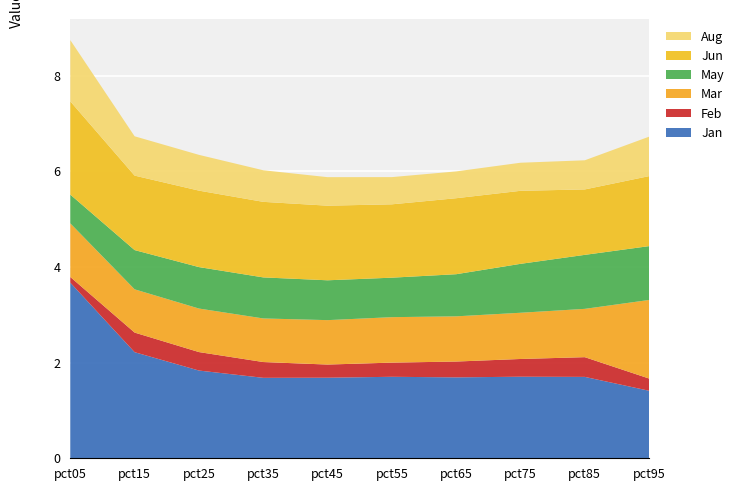

Reading left to right, list all the values displayed in this chart.

Jan: pct05=3.7	pct15=2.2	pct25=1.8	pct35=1.7	pct45=1.7	pct55=1.7	pct65=1.7	pct75=1.7	pct85=1.7	pct95=1.4
Feb: pct05=0.1	pct15=0.4	pct25=0.4	pct35=0.3	pct45=0.3	pct55=0.3	pct65=0.3	pct75=0.4	pct85=0.4	pct95=0.3
Mar: pct05=1.1	pct15=0.9	pct25=0.9	pct35=0.9	pct45=0.9	pct55=1.0	pct65=0.9	pct75=1.0	pct85=1.0	pct95=1.6
May: pct05=0.6	pct15=0.8	pct25=0.9	pct35=0.9	pct45=0.8	pct55=0.8	pct65=0.9	pct75=1.0	pct85=1.1	pct95=1.1
Jun: pct05=2.0	pct15=1.6	pct25=1.6	pct35=1.6	pct45=1.6	pct55=1.5	pct65=1.6	pct75=1.5	pct85=1.4	pct95=1.5
Aug: pct05=1.3	pct15=0.8	pct25=0.7	pct35=0.7	pct45=0.6	pct55=0.6	pct65=0.6	pct75=0.6	pct85=0.6	pct95=0.8